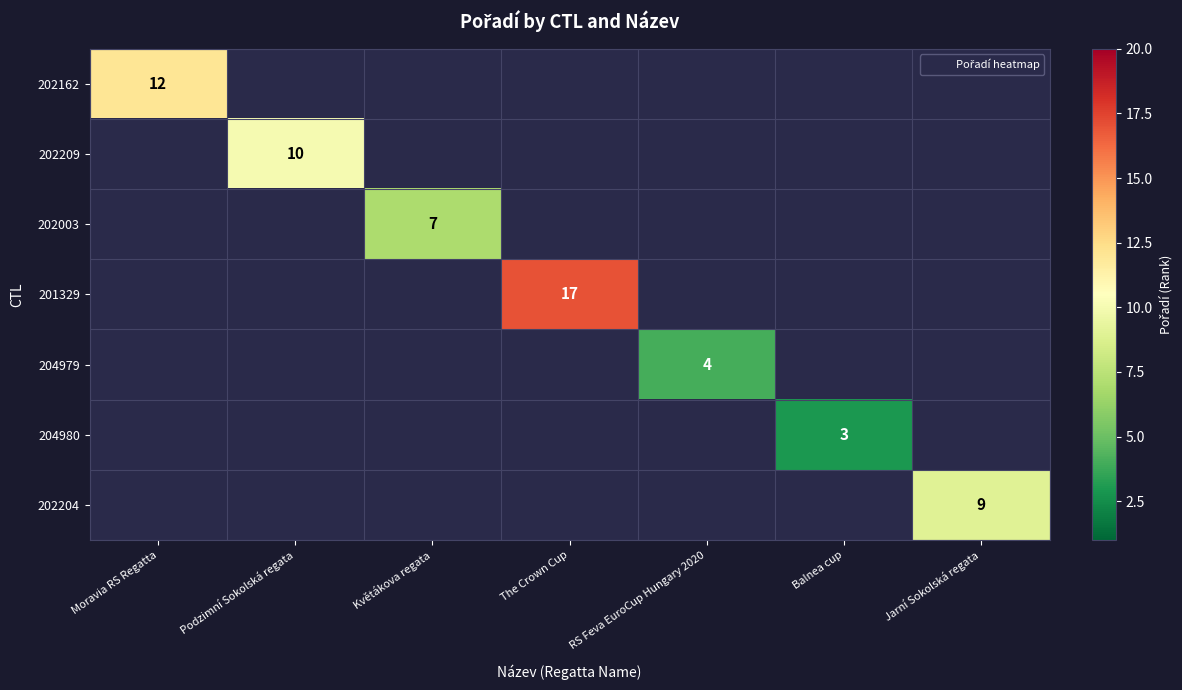

What is the difference between the maximum and minimum values in the 202204 series?

9